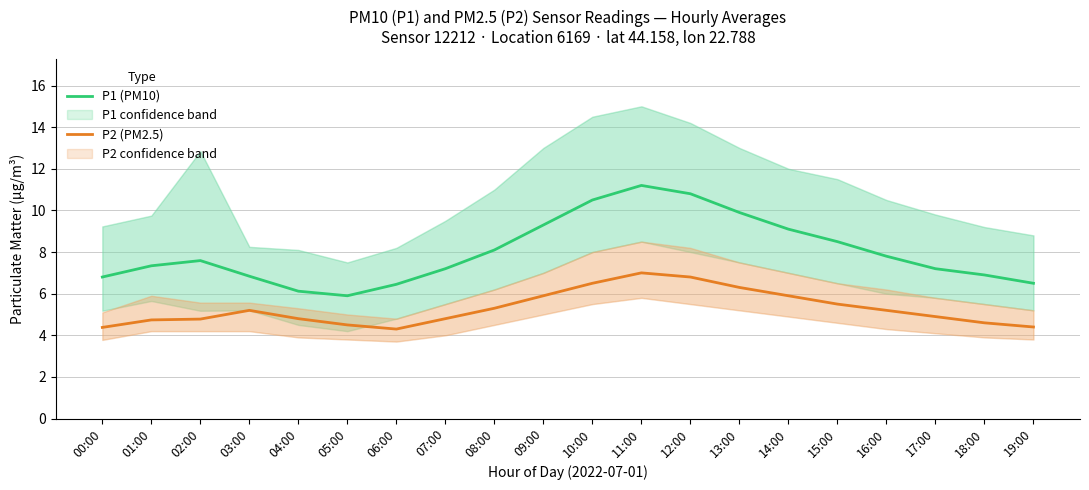

What is the sum of the P2 (PM2.5) values at 14:00 and 12:00?

12.7